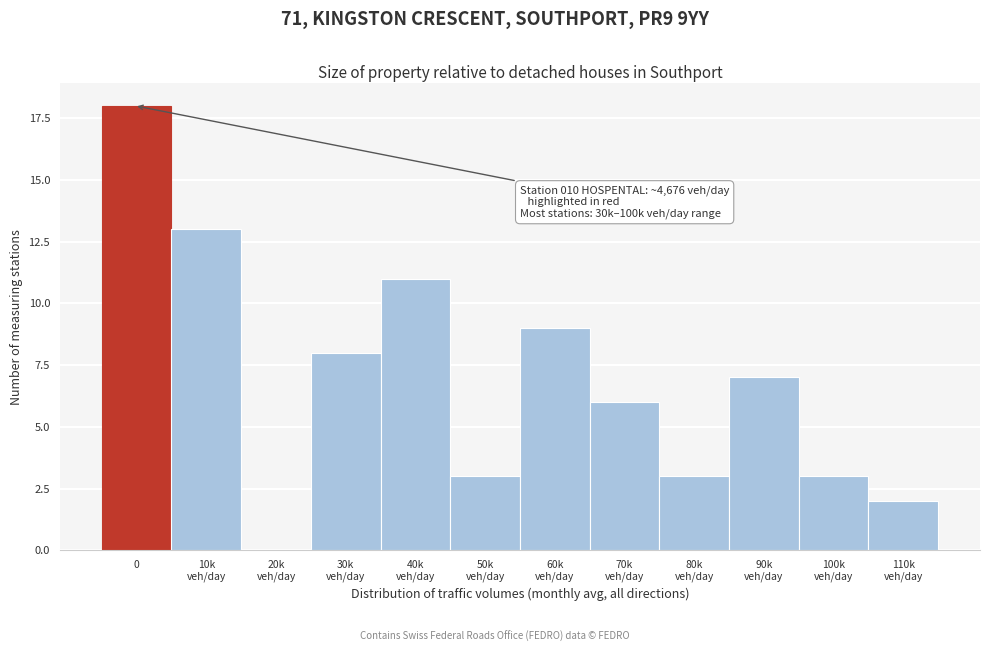

What is the maximum value shown in the chart?

18